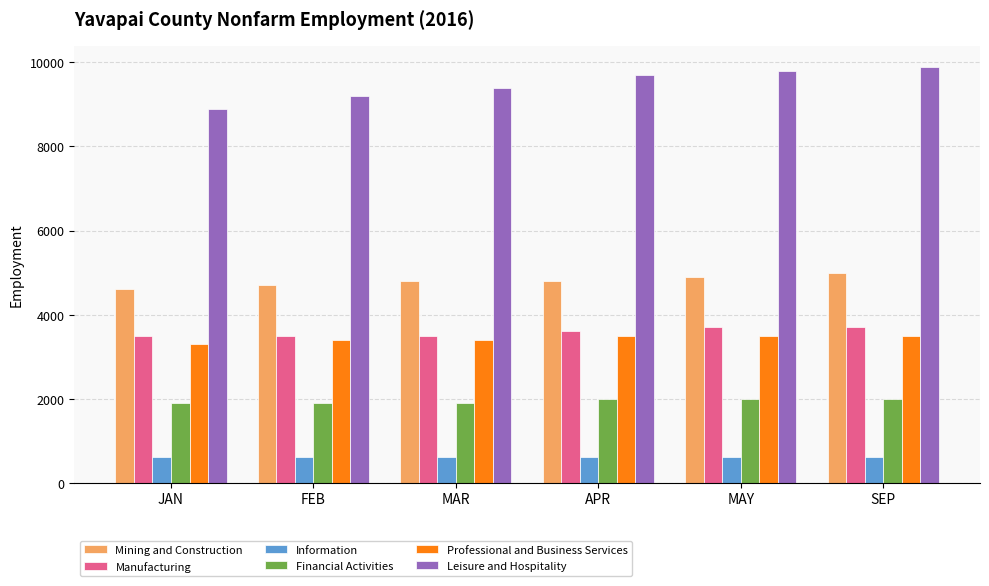

What is the lowest value of the Leisure and Hospitality series?

8900